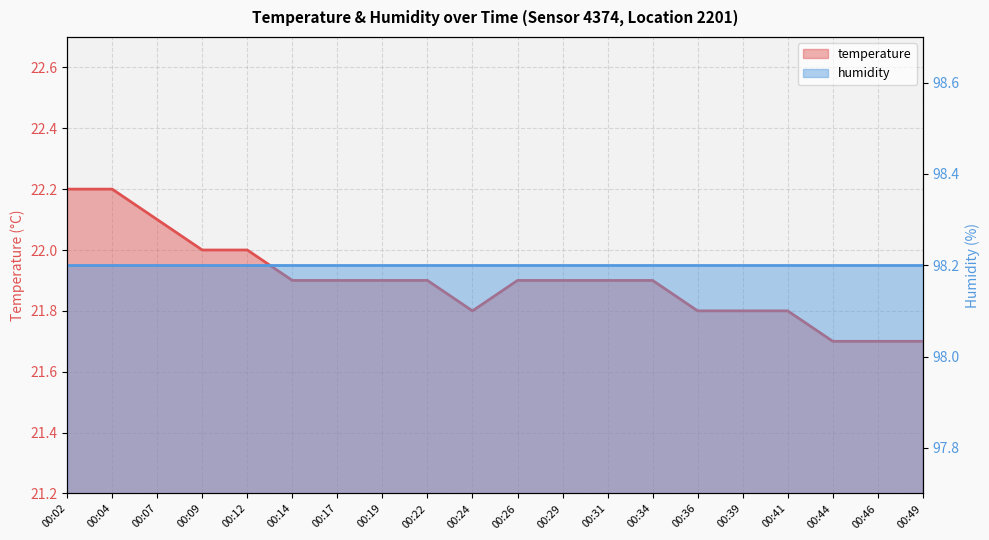

Read the value at 00:02.

22.2